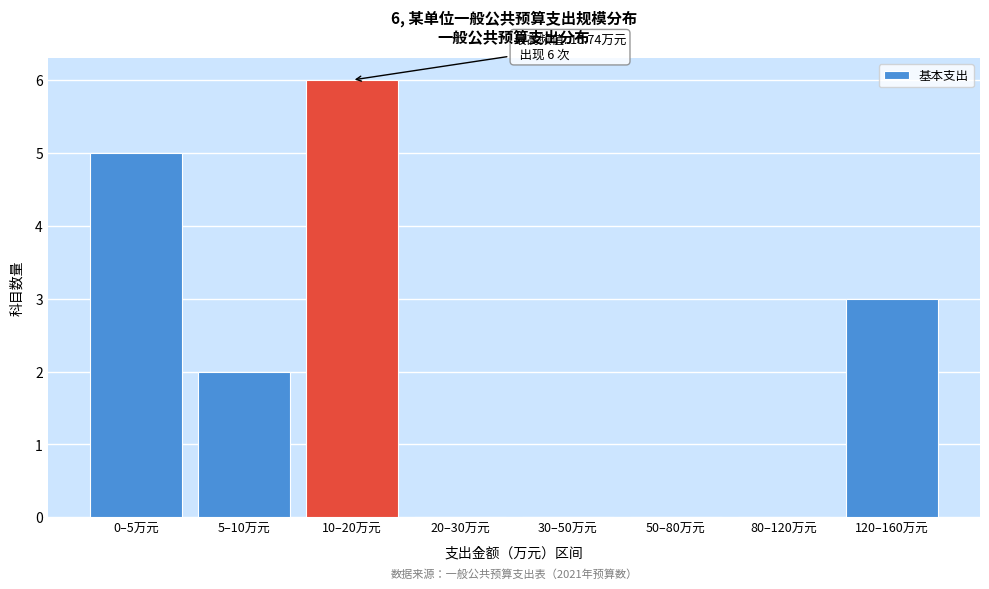

Reading left to right, what are all the values shown in this chart?

0–5万元=5	5–10万元=2	10–20万元=6	20–30万元=0	30–50万元=0	50–80万元=0	80–120万元=0	120–160万元=3